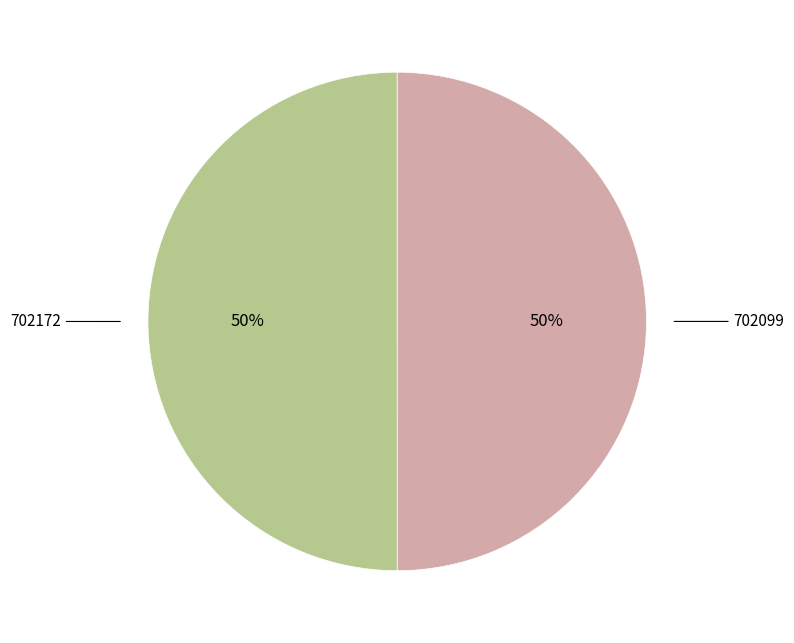

To the nearest percent, what is the average slice percentage?

50%